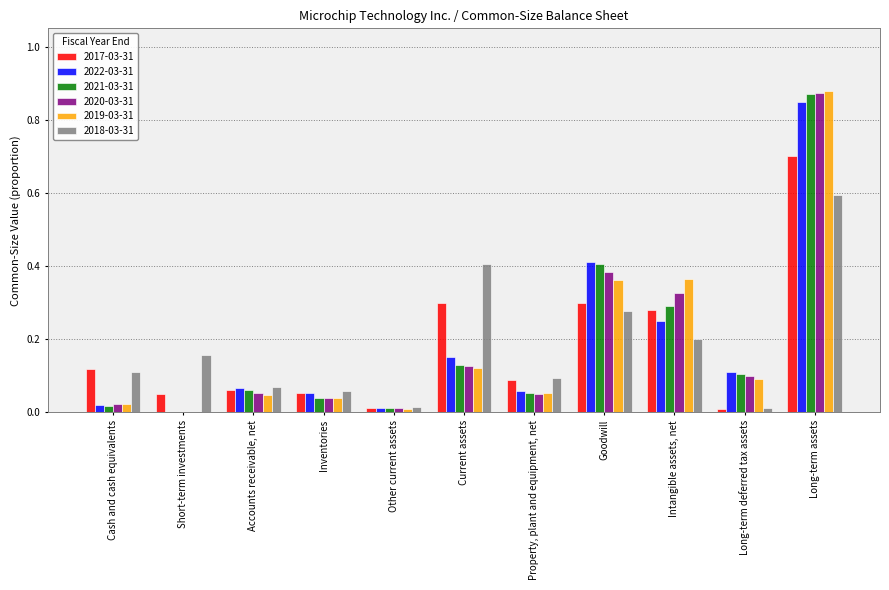

Which series changed the most between Current assets and Long-term assets?

2019-03-31